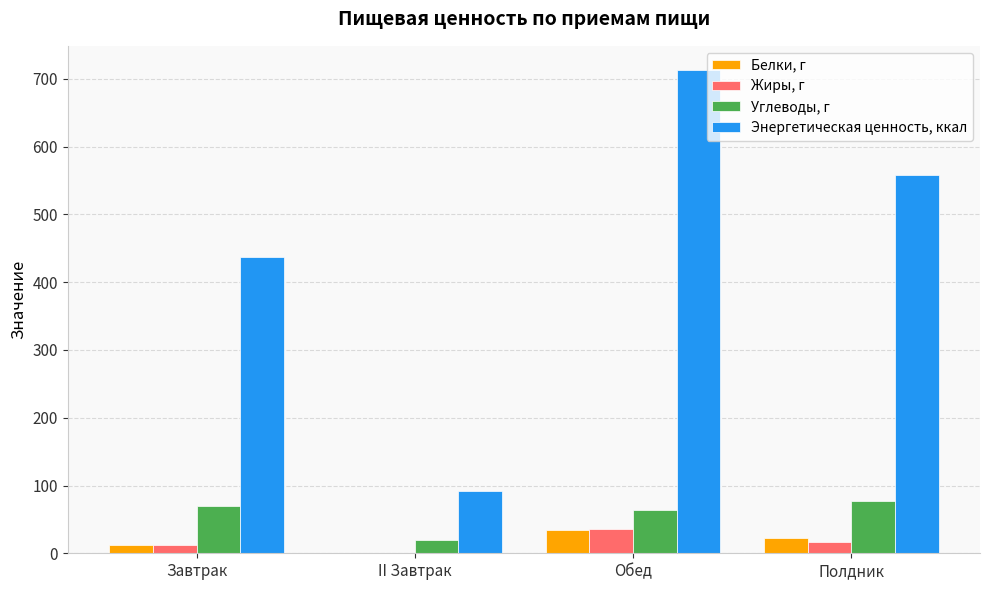

Reading left to right, what are all the values shown in this chart?

Белки, г: 12.2	0.8	33.9	21.9
Жиры, г: 11.5	0.8	35.3	16.6
Углеводы, г: 69.9	19.0	63.9	76.8
Энергетическая ценность, ккал: 437.5	91.2	713.2	558.6